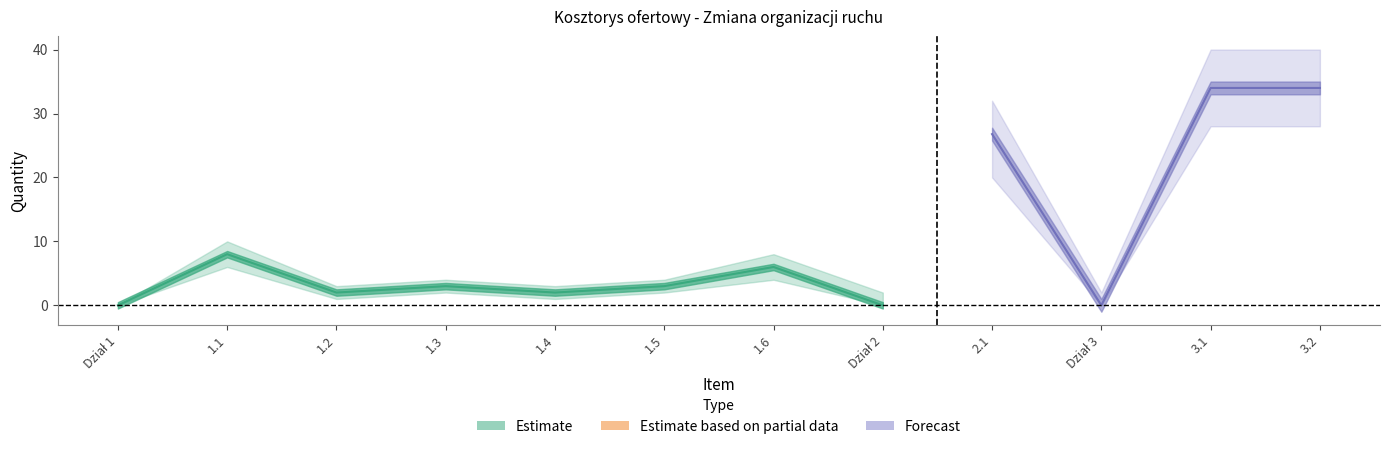

At which category does Estimate_upper reach its first local peak?

1.1